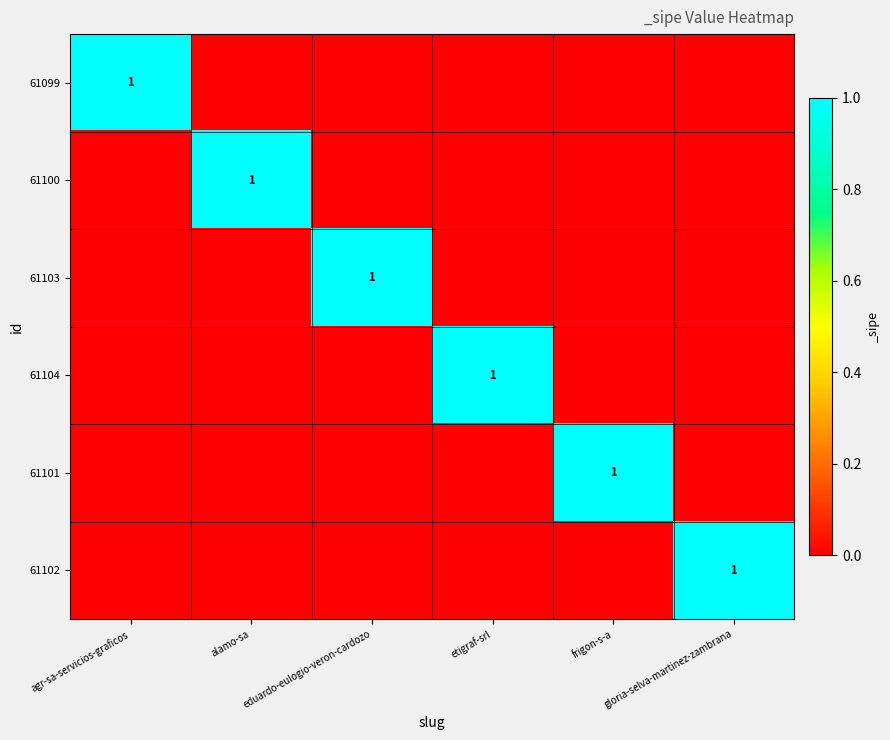

What is the sum of all 61101 values?

1